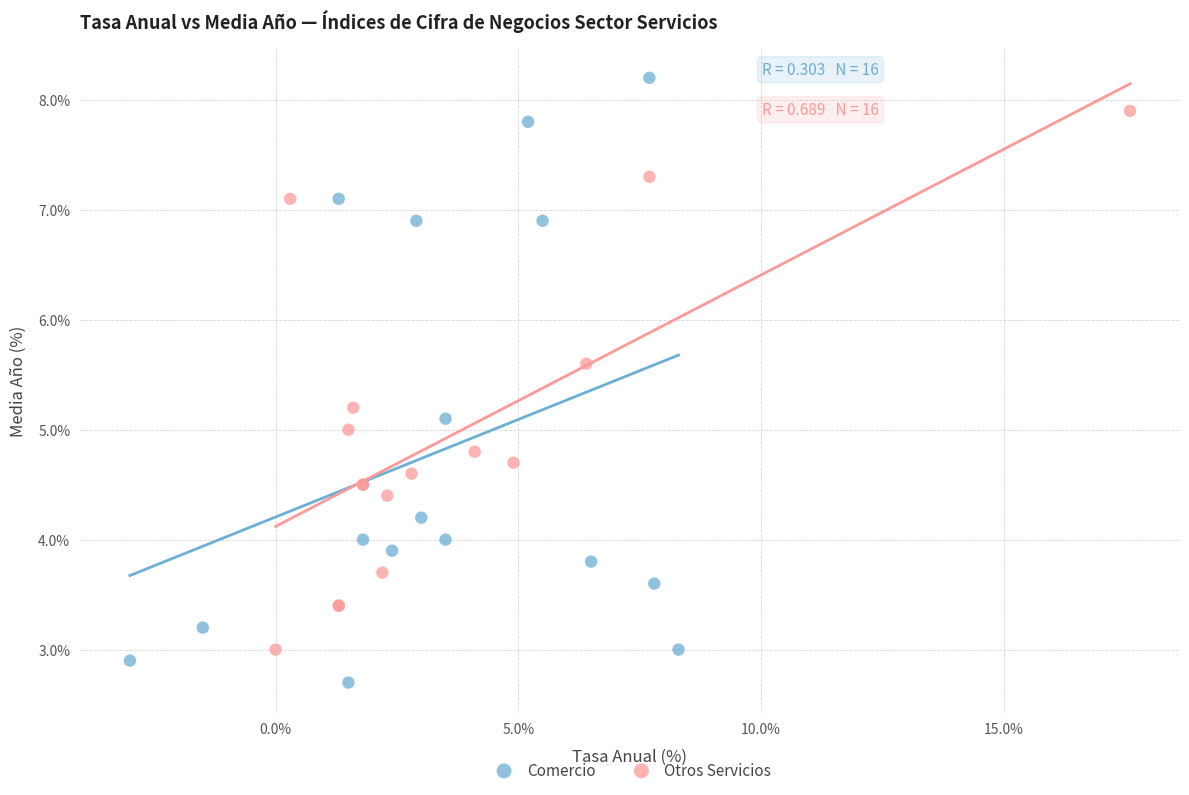

Which series contains the highest Y value?

Comercio